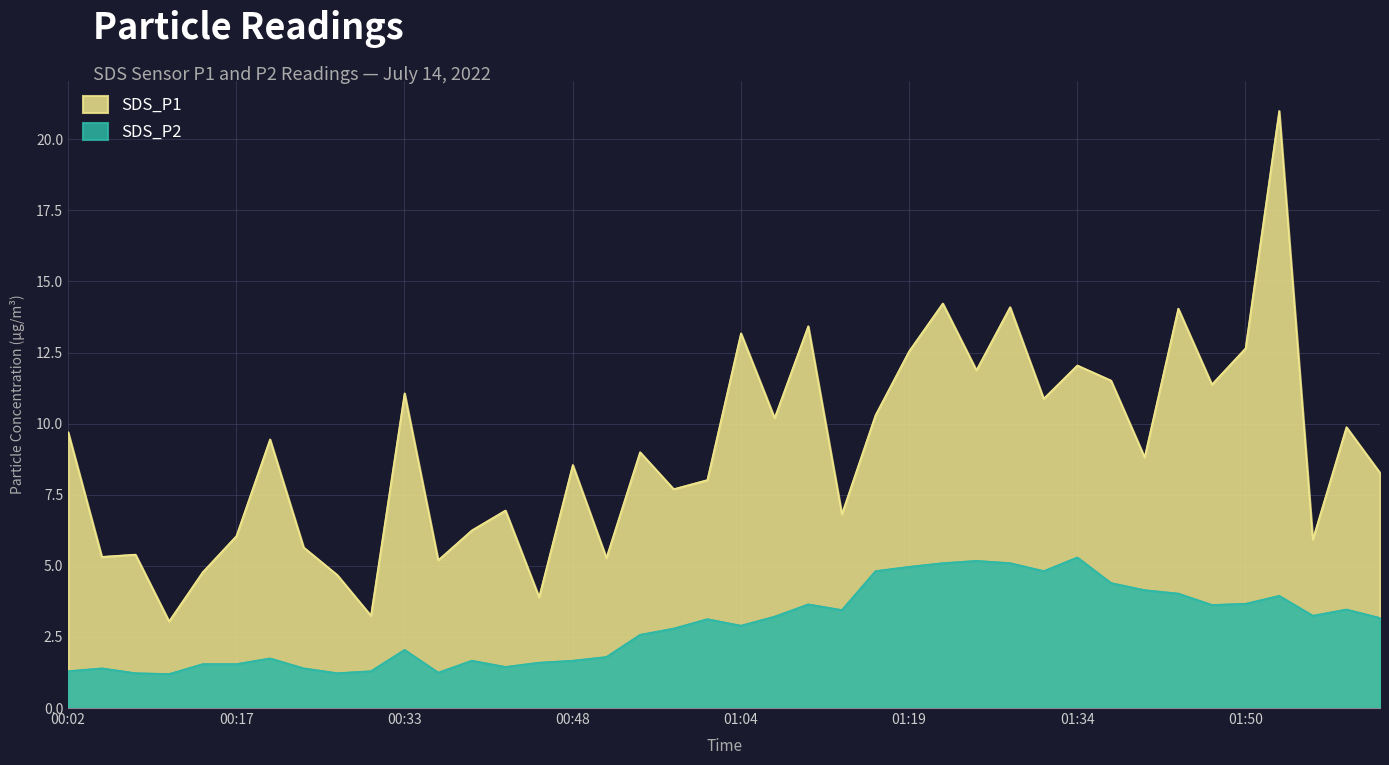

Does the chart display data point markers on the line(s)?

No